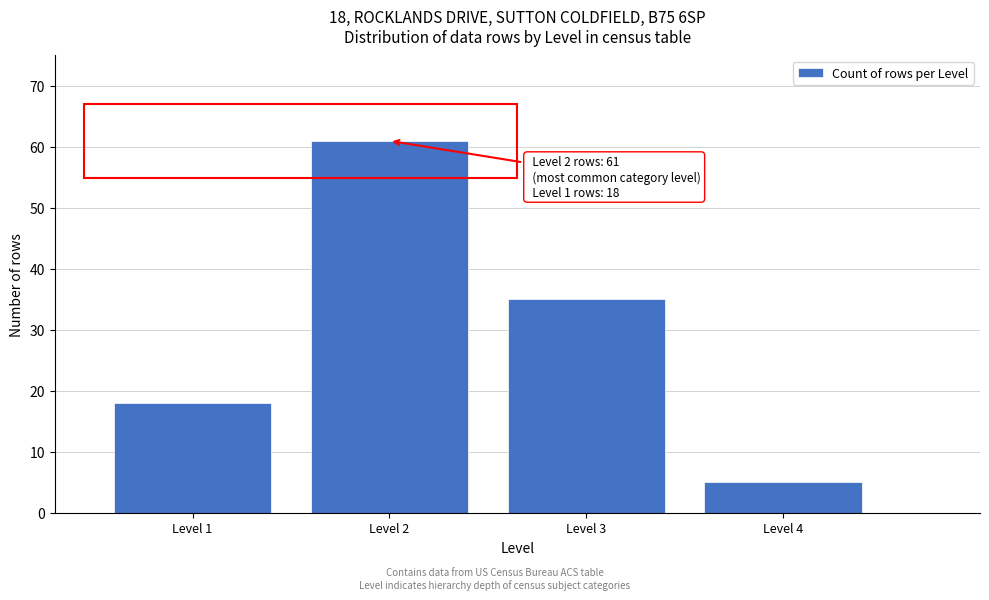

Reading left to right, extract all data points from this chart.

18	61	35	5